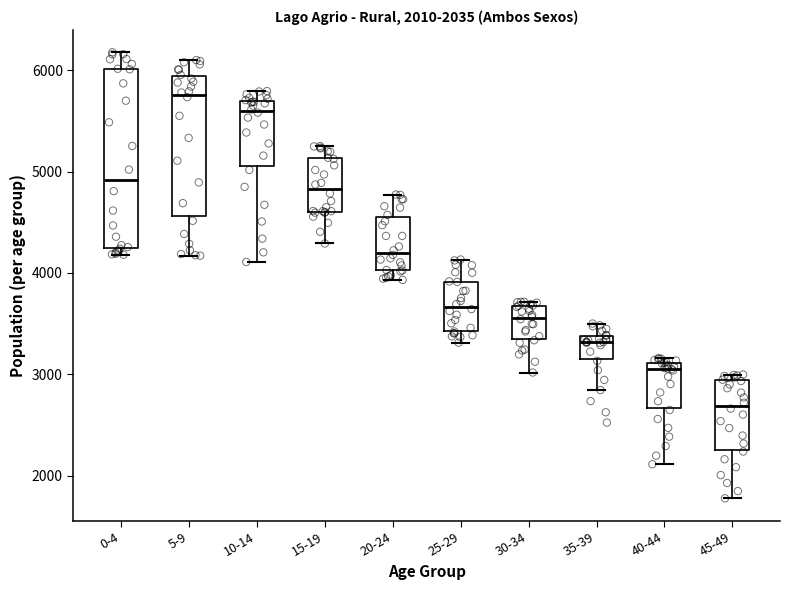

Which box's median line is the highest?

5-9